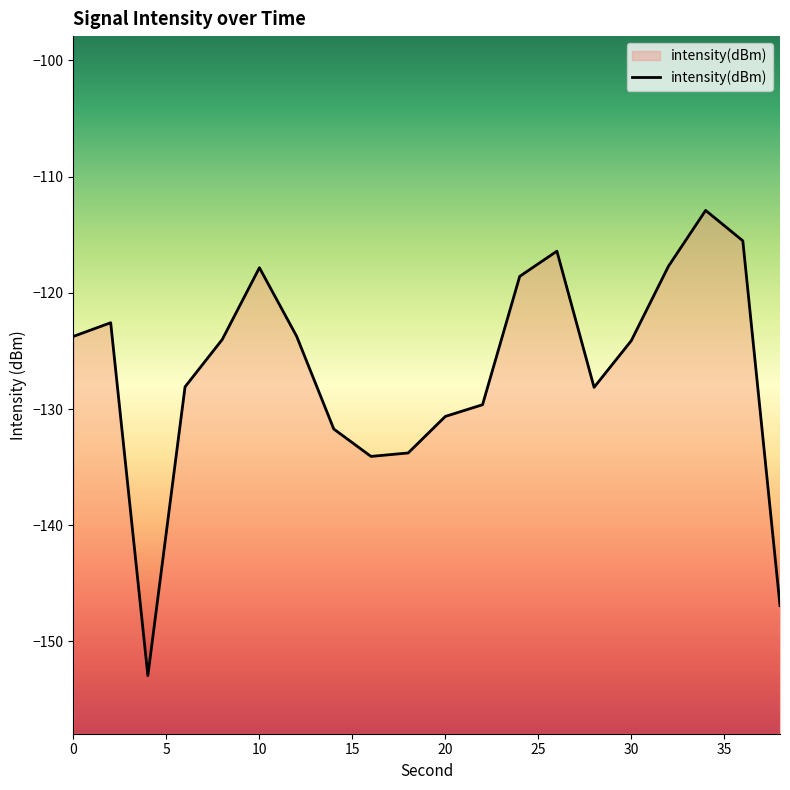

List the labels in order of value, largest first.

34, 36, 26, 32, 10, 24, 2, 12, 0, 8, 30, 6, 28, 22, 20, 14, 18, 16, 38, 4